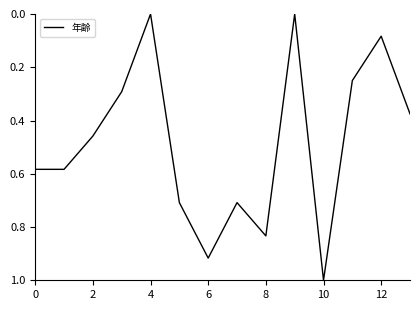

What is the difference between the maximum and minimum values?

1.0